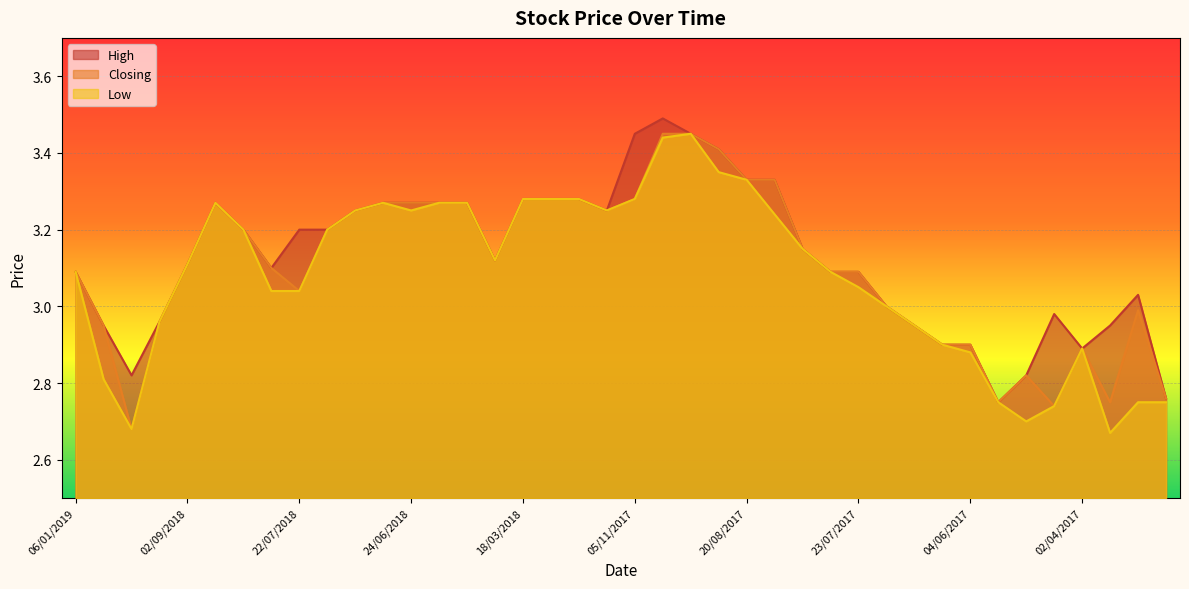

What are all the series names shown in the legend?

High, Closing, Low